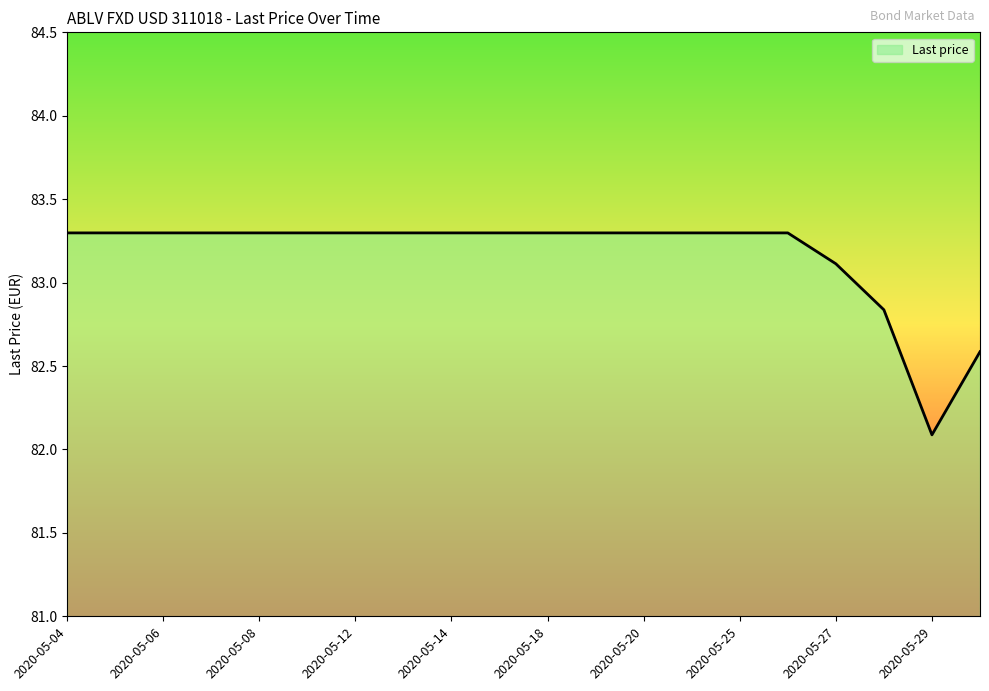

What is the difference between the maximum and minimum values?

1.2